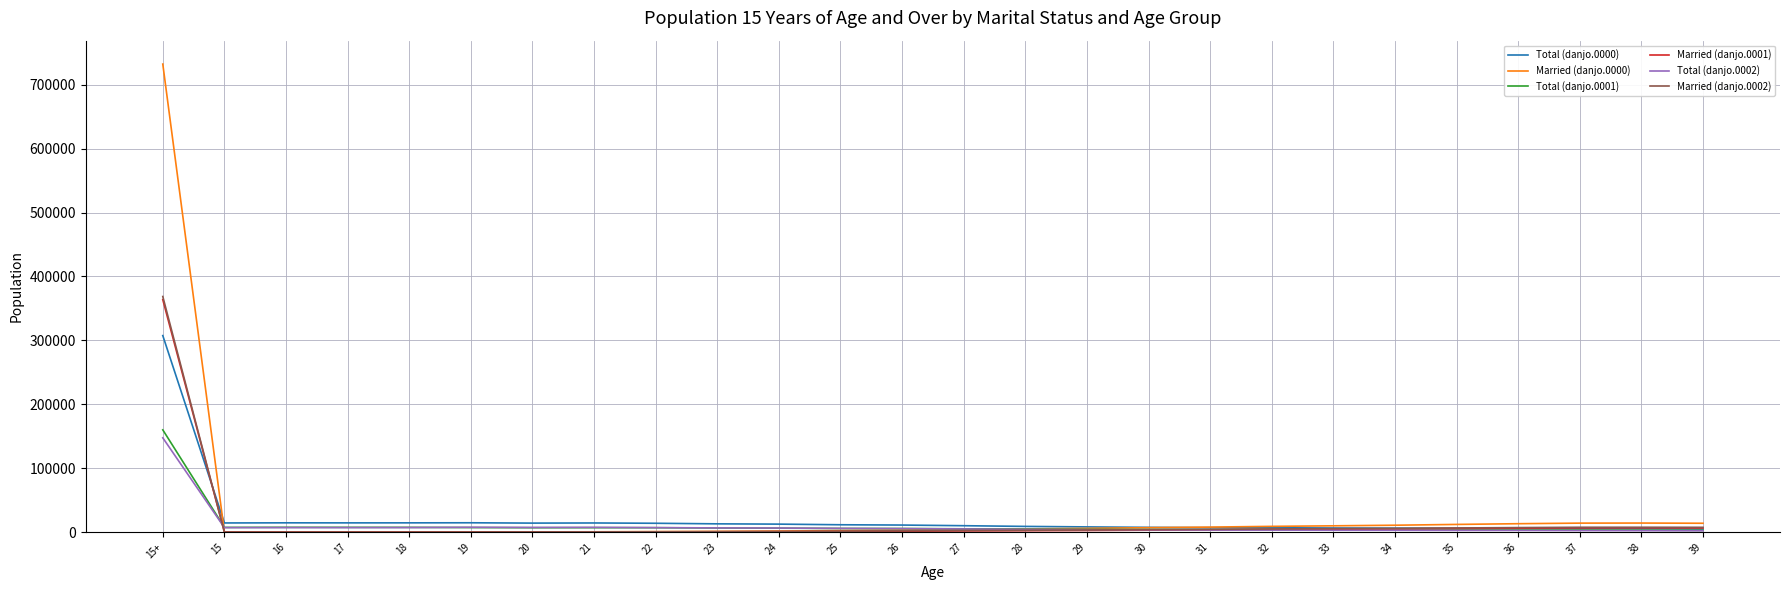

At which label does Married (danjo.0001) reach its peak?

15+